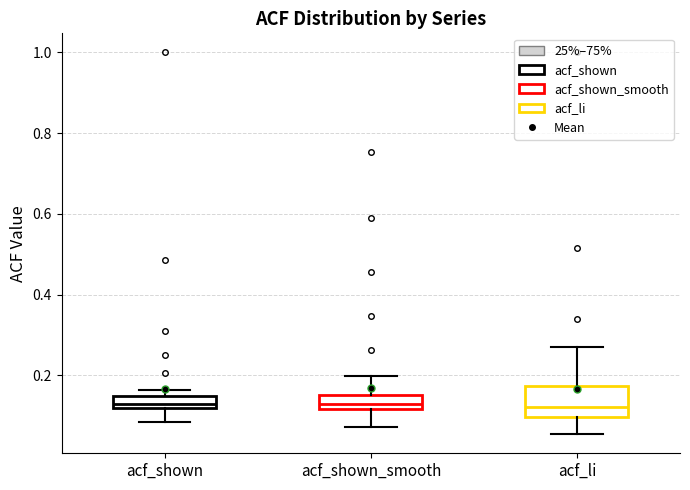

Comparing the boxes themselves (not the whiskers), which one is the tallest?

acf_li